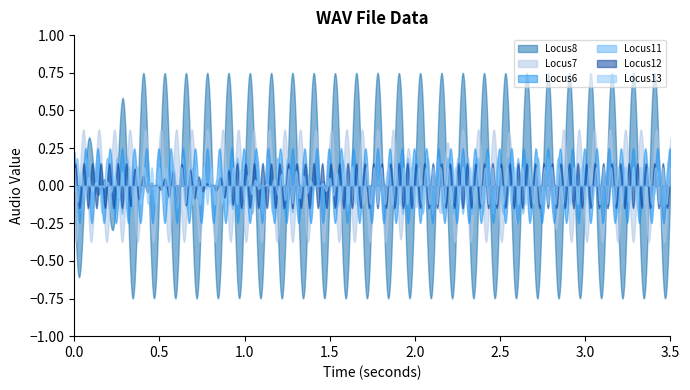

What is the value of the Locus13 point at the 8th from the left?

1